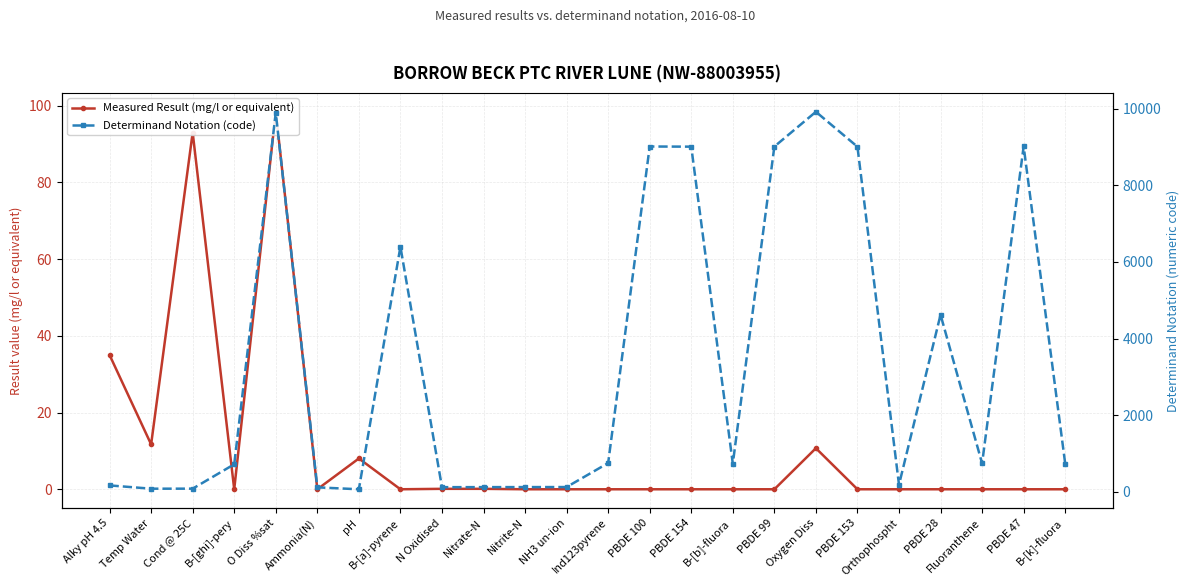

At which category is the sum across all series the highest?

O Diss %sat